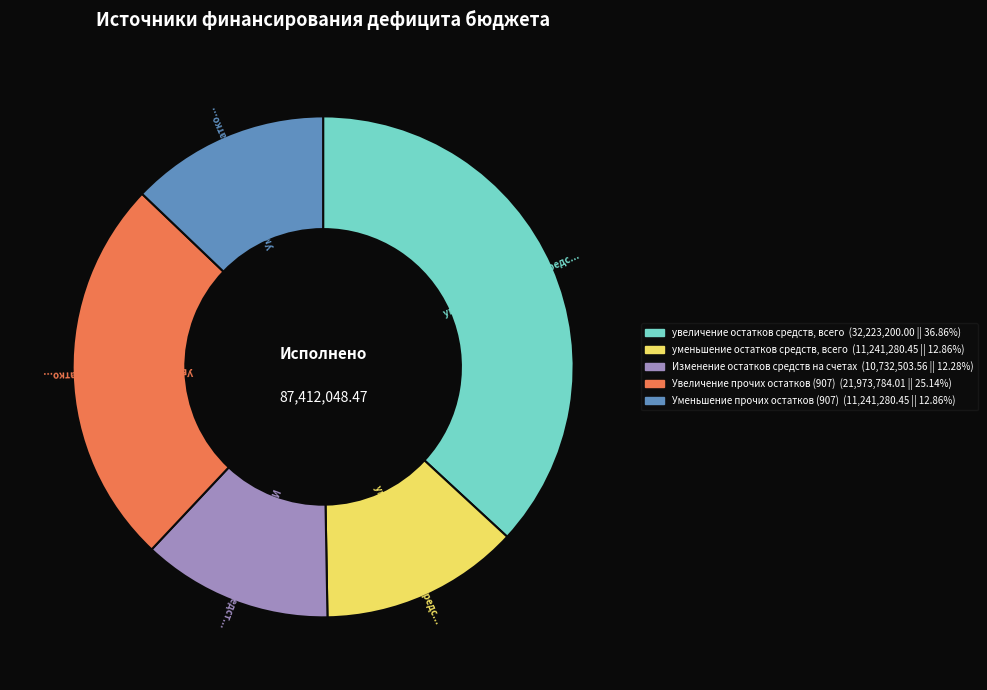

Is there any slice that represents more than half of the pie?

No